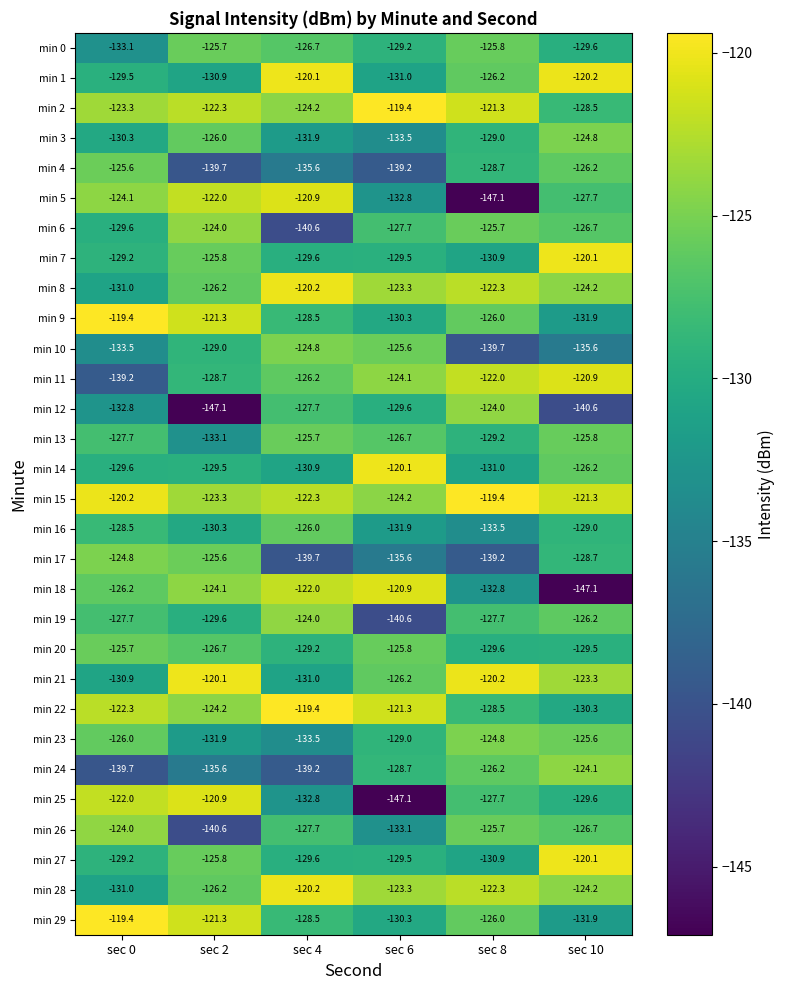

Which category has the highest value in the min 12 series?

sec 8